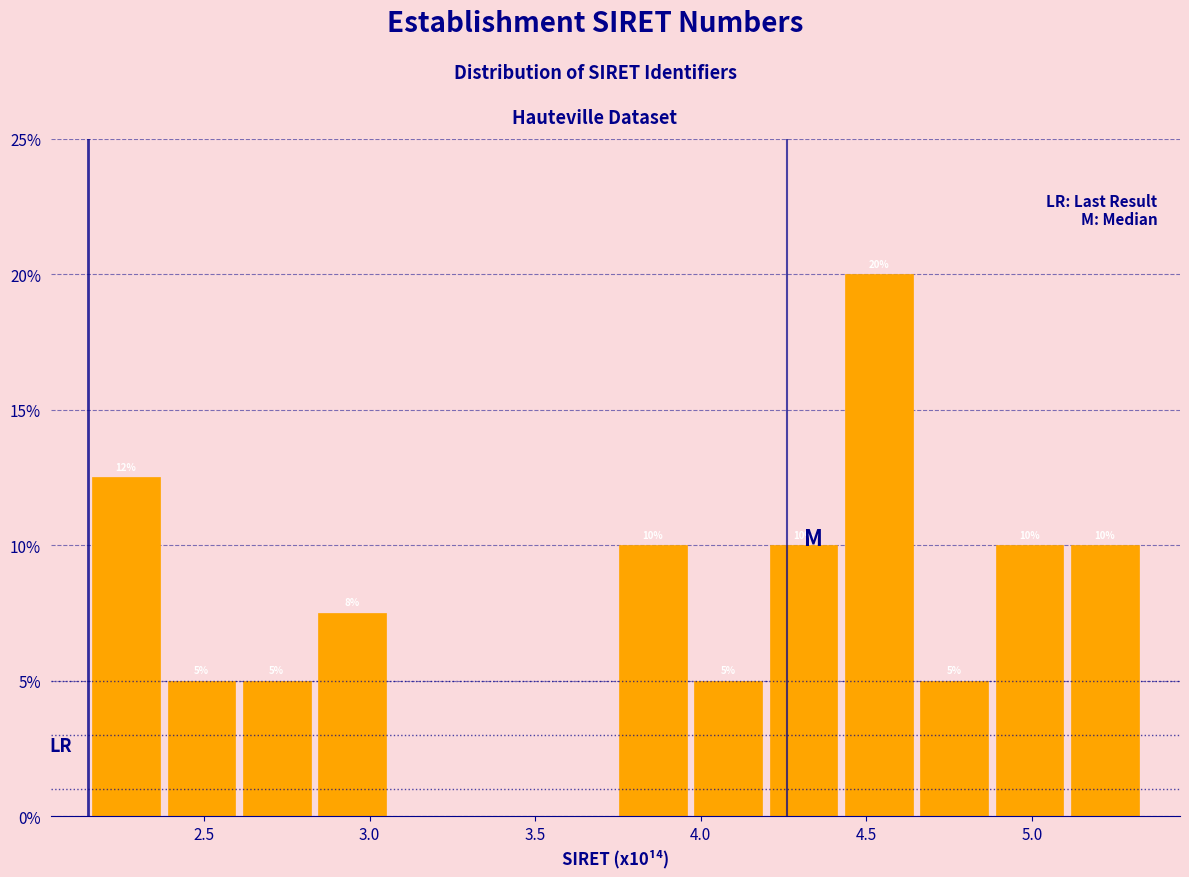

Over which range of the x-axis is the bar tallest?

4.40 to 4.65